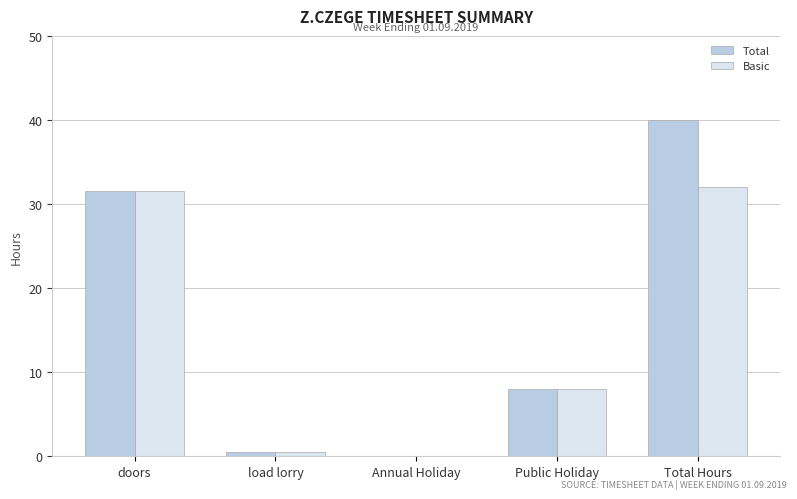

What is the sum of all Total values?

80.0